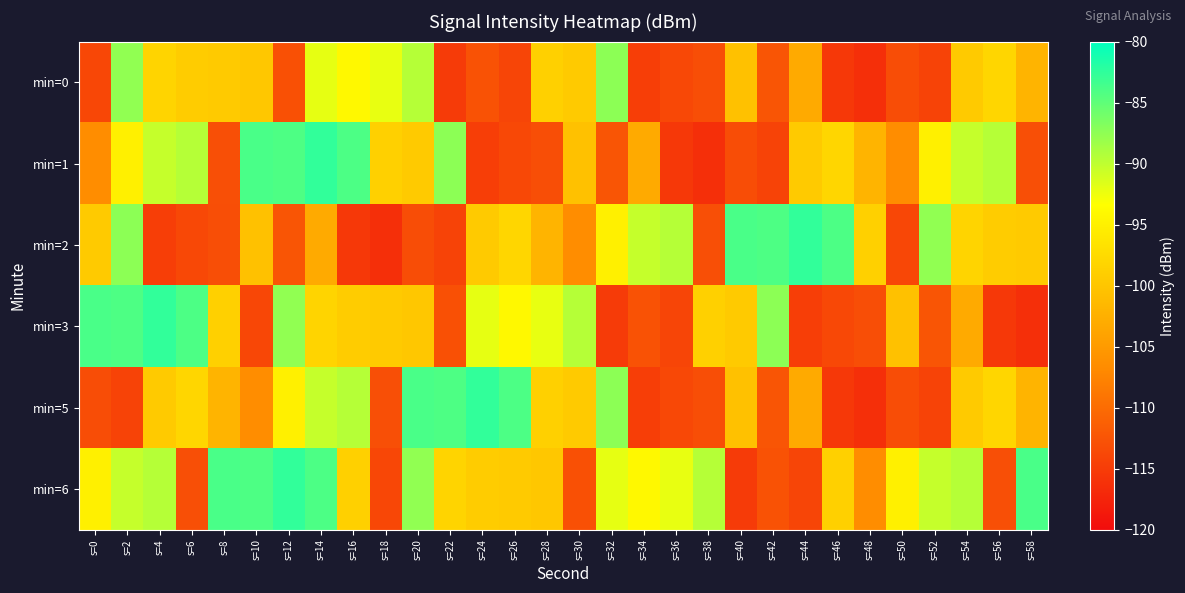

What is the total value across all series at s=46?

-625.3